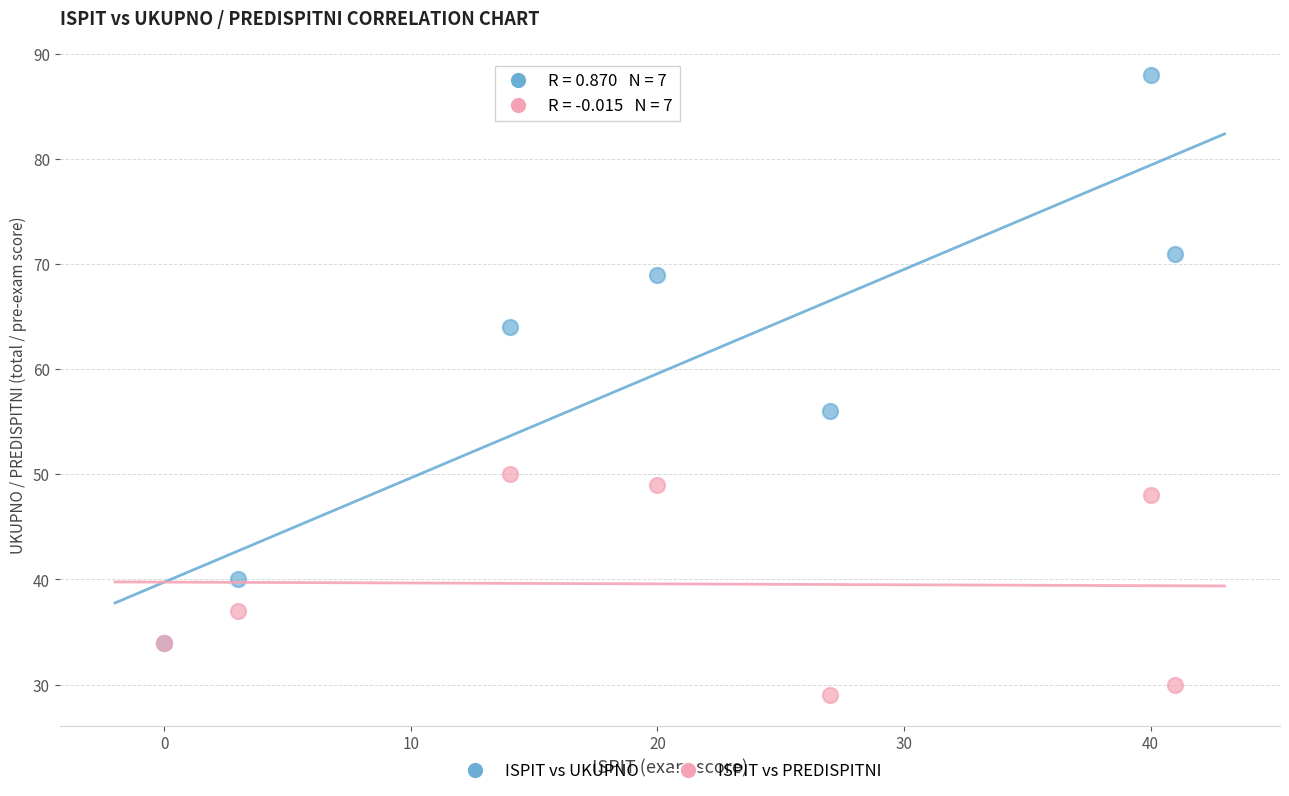

Which series has the widest spread of Y values?

ISPIT vs UKUPNO